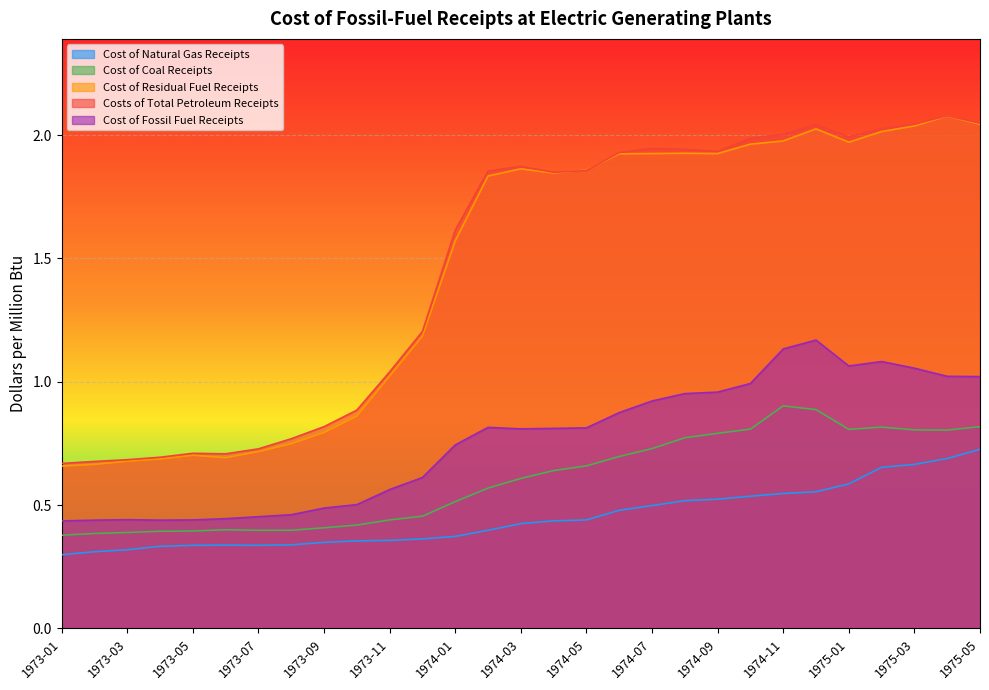

What position from the left is 1974-12?

24